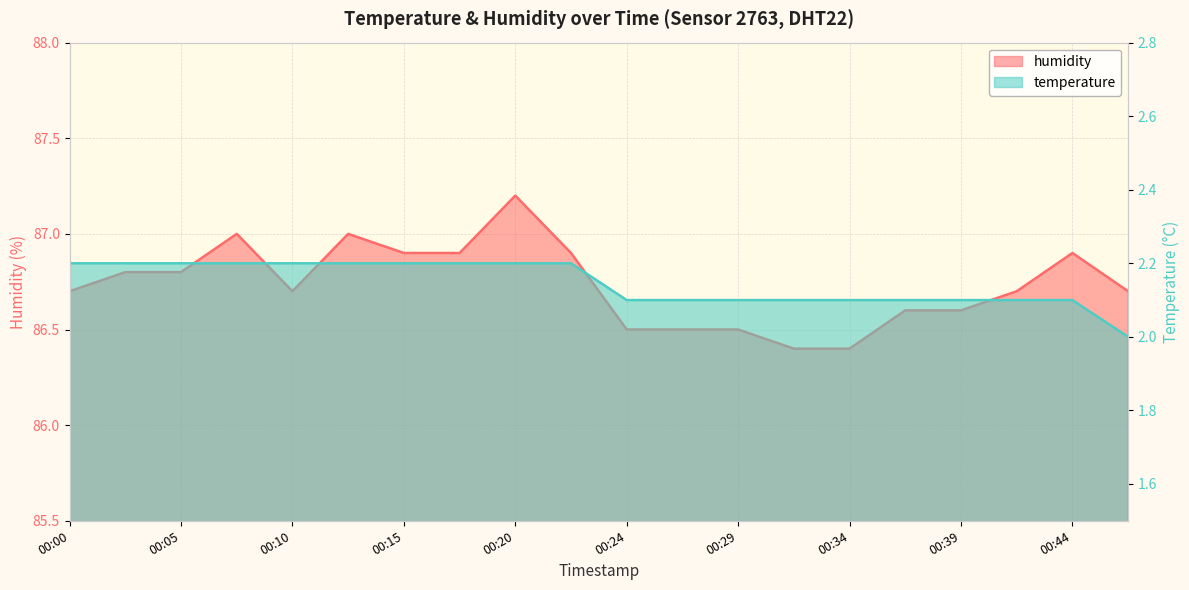

Read the humidity value at 00:44.

86.9